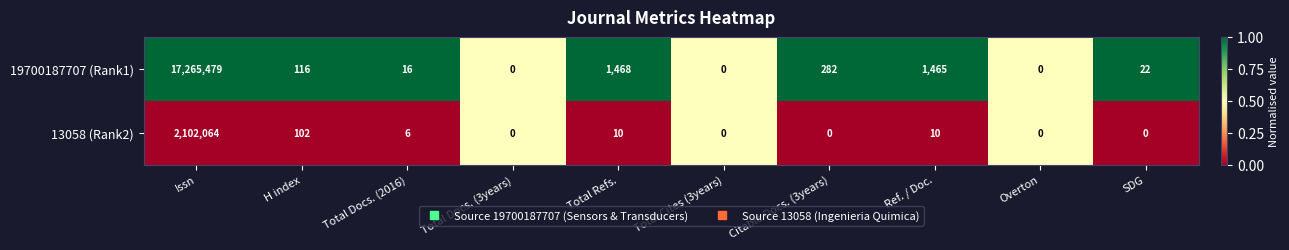

What is the difference between the second highest and minimum values in the 19700187707 (Rank1) series?

1468